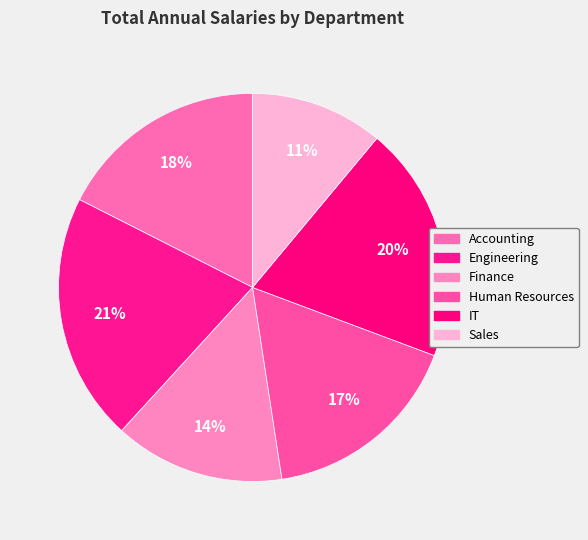

Does Engineering represent more than half of the total?

No